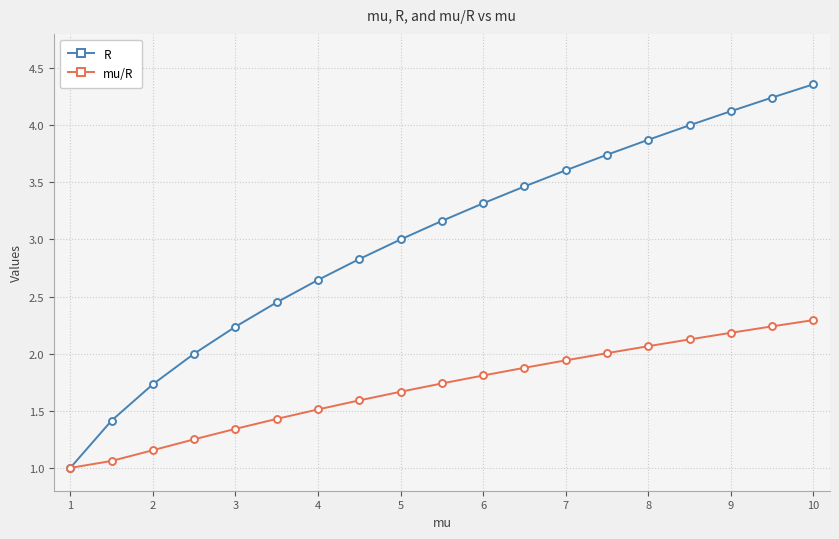

What is the lowest value of the mu/R series?

1.0